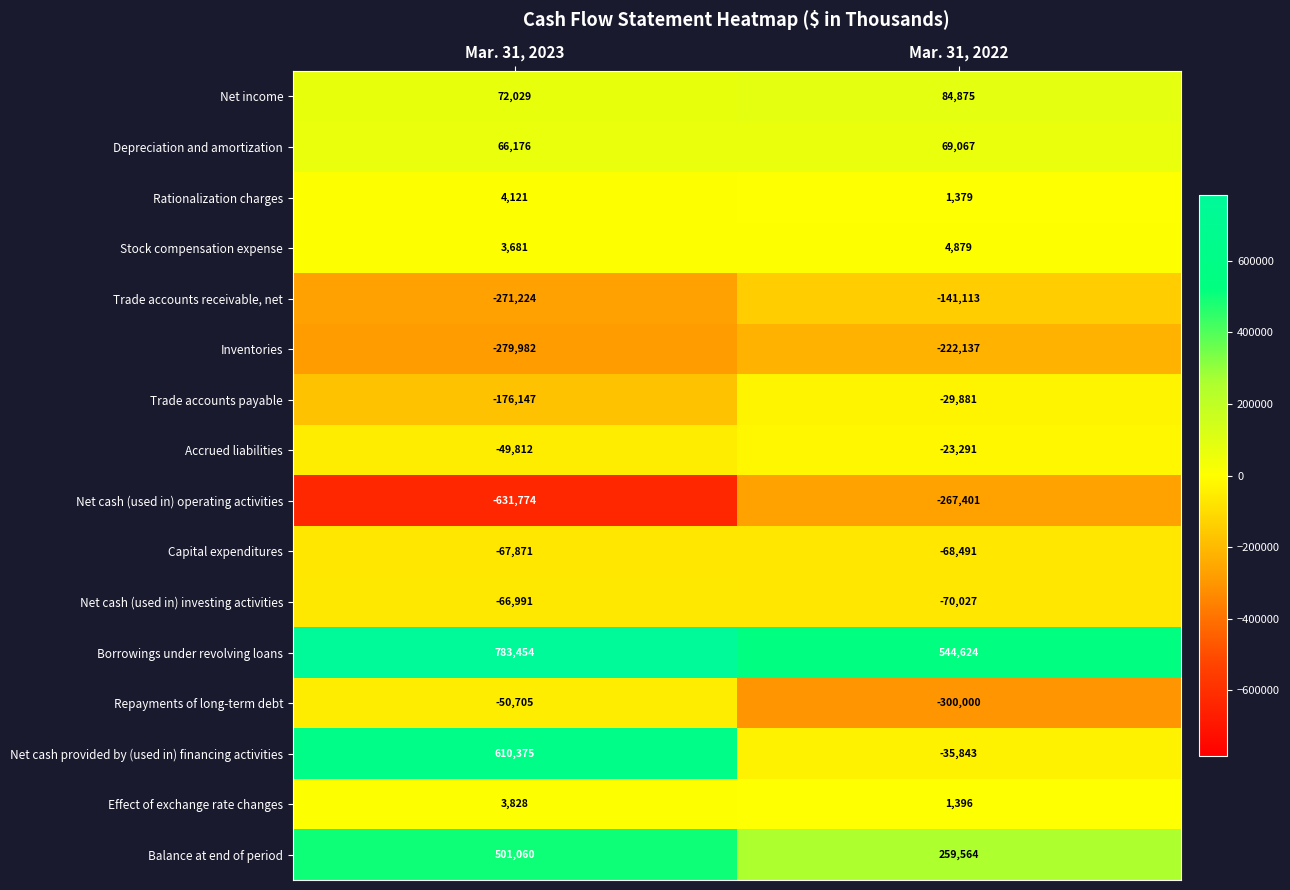

At which category does the chart reach its minimum across all series?

Mar. 31, 2023